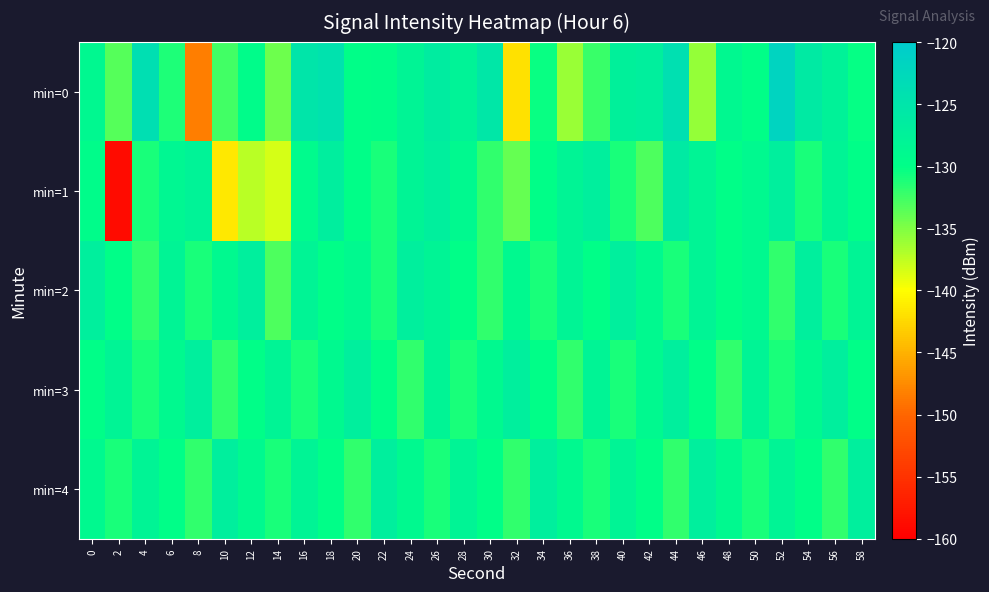

Reading left to right, transcribe all the data shown in this chart.

min=0: 0=-128.8	2=-133.3	4=-123.8	6=-131.2	8=-148.3	10=-132.6	12=-129.7	14=-134.3	16=-125.1	18=-124.4	20=-130.0	22=-129.8	24=-128.0	26=-126.5	28=-127.7	30=-125.3	32=-141.9	34=-130.4	36=-136.0	38=-132.3	40=-127.3	42=-127.0	44=-123.9	46=-135.8	48=-128.9	50=-129.9	52=-121.8	54=-126.0	56=-127.5	58=-130.3
min=1: 0=-129.6	2=-158.8	4=-131.1	6=-128.5	8=-127.7	10=-141.5	12=-137.2	14=-138.3	16=-129.3	18=-126.8	20=-130.0	22=-131.0	24=-128.0	26=-127.0	28=-129.0	30=-132.0	32=-134.0	34=-130.0	36=-128.0	38=-127.0	40=-131.0	42=-133.0	44=-126.0	46=-128.0	48=-130.0	50=-129.0	52=-127.0	54=-131.0	56=-128.0	58=-130.0
min=2: 0=-127.0	2=-130.0	4=-132.0	6=-128.0	8=-131.0	10=-129.0	12=-127.0	14=-133.0	16=-128.0	18=-130.0	20=-129.0	22=-131.0	24=-127.0	26=-128.0	28=-130.0	30=-132.0	32=-129.0	34=-131.0	36=-128.0	38=-130.0	40=-127.0	42=-129.0	44=-131.0	46=-128.0	48=-130.0	50=-129.0	52=-132.0	54=-127.0	56=-131.0	58=-128.0
min=3: 0=-130.0	2=-128.0	4=-131.0	6=-129.0	8=-127.0	10=-132.0	12=-130.0	14=-128.0	16=-131.0	18=-129.0	20=-127.0	22=-130.0	24=-132.0	26=-128.0	28=-131.0	30=-129.0	32=-127.0	34=-130.0	36=-132.0	38=-128.0	40=-131.0	42=-129.0	44=-127.0	46=-130.0	48=-132.0	50=-128.0	52=-131.0	54=-129.0	56=-127.0	58=-130.0
min=4: 0=-129.0	2=-131.0	4=-128.0	6=-130.0	8=-132.0	10=-127.0	12=-129.0	14=-131.0	16=-128.0	18=-130.0	20=-132.0	22=-127.0	24=-129.0	26=-131.0	28=-128.0	30=-130.0	32=-132.0	34=-127.0	36=-129.0	38=-131.0	40=-128.0	42=-130.0	44=-132.0	46=-127.0	48=-129.0	50=-131.0	52=-128.0	54=-130.0	56=-132.0	58=-127.0